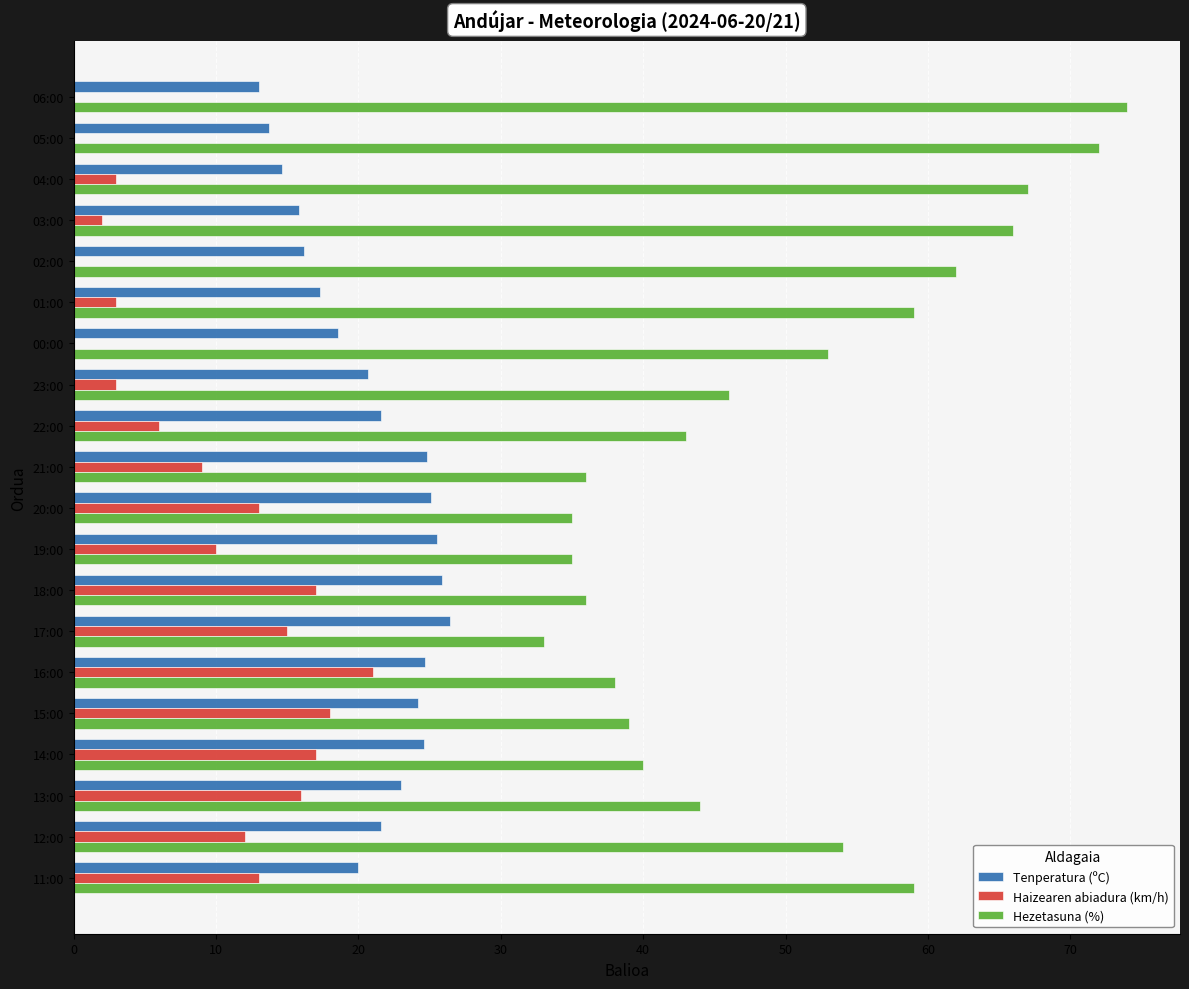

Between 04:00 and 17:00, which series saw the biggest shift?

Hezetasuna (%)